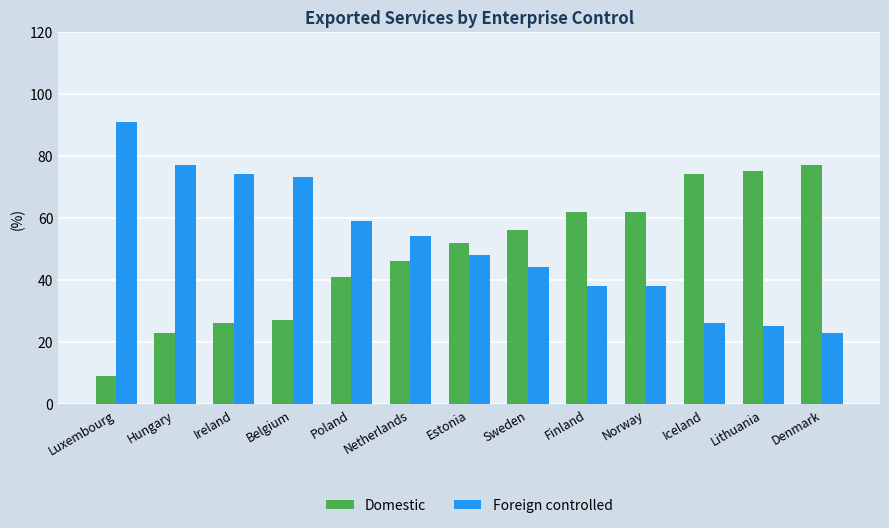

The Foreign controlled series shows 24 at Finland. True or false?

False